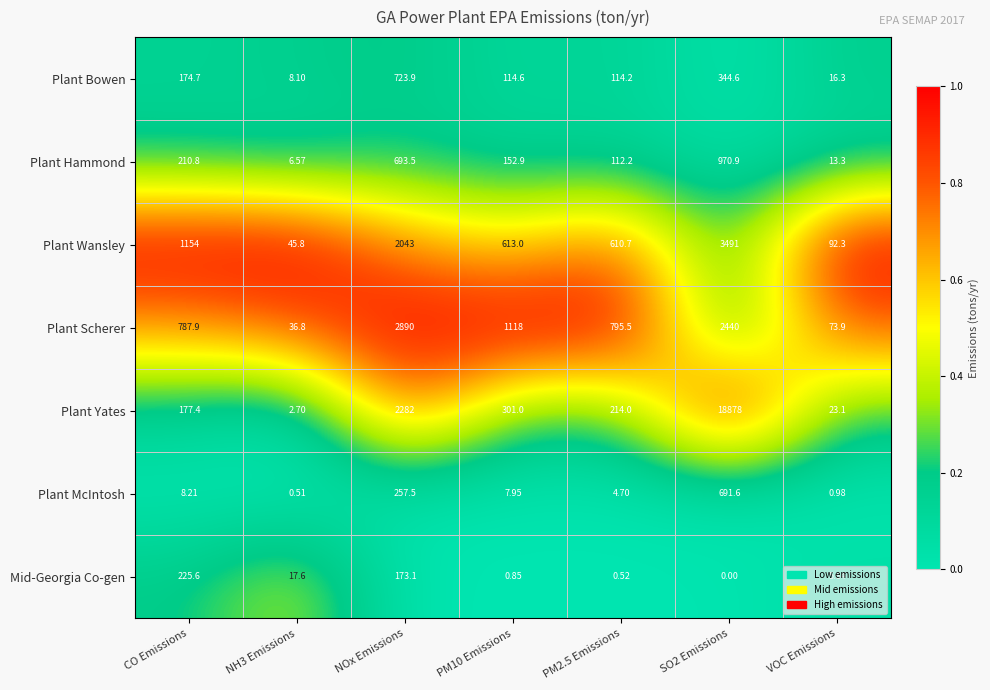

Where does the Plant Hammond series first go above 152?

CO Emissions